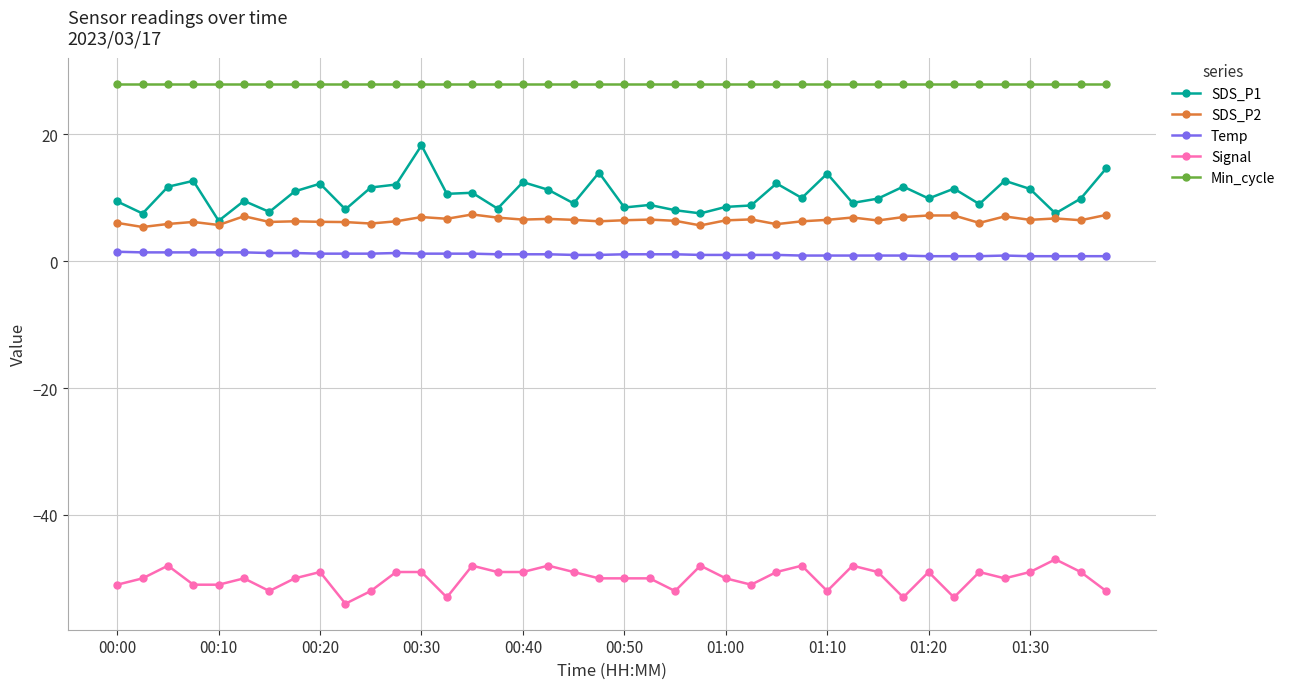

What is the value of the Min_cycle point at the 5th from the left?

28.0